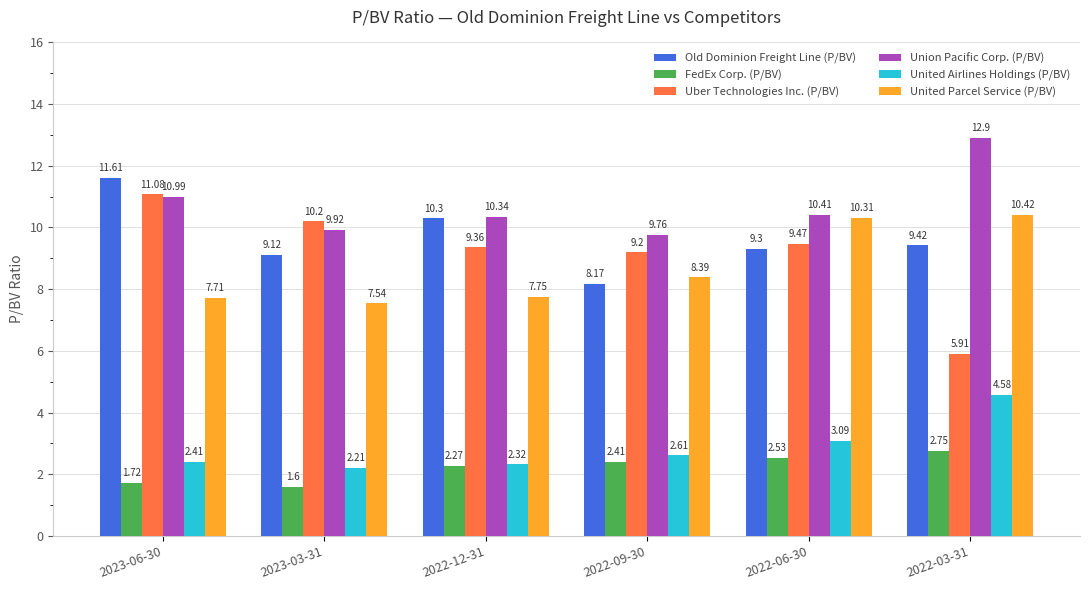

What is the value of the Uber Technologies Inc. (P/BV) bar at the 6th from the left?

5.9